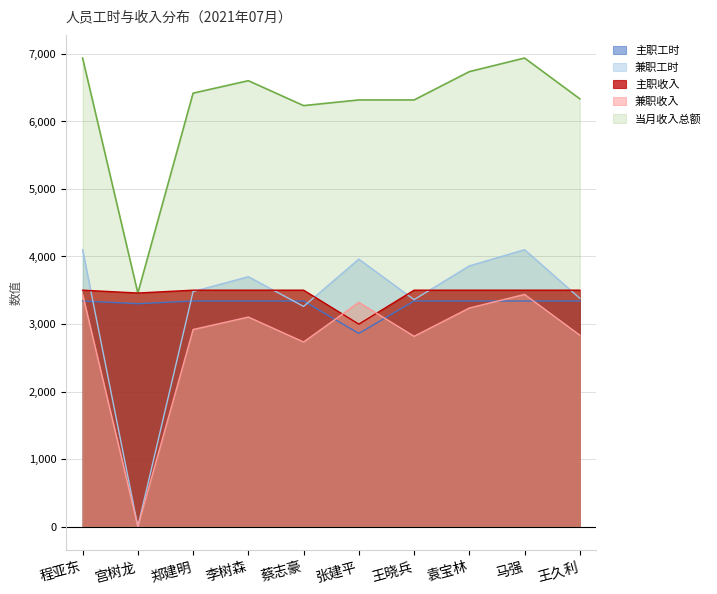

What is the spread (max minus min) of values at 袁宝林?

3500.3